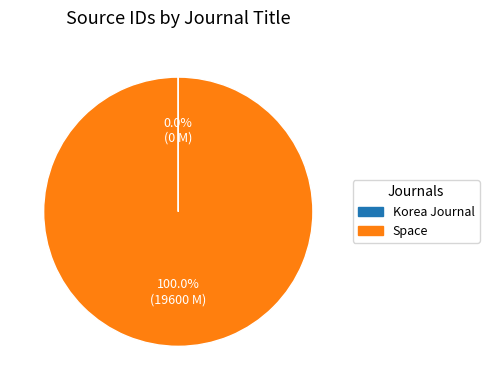

To the nearest percent, what is the average slice percentage?

50%